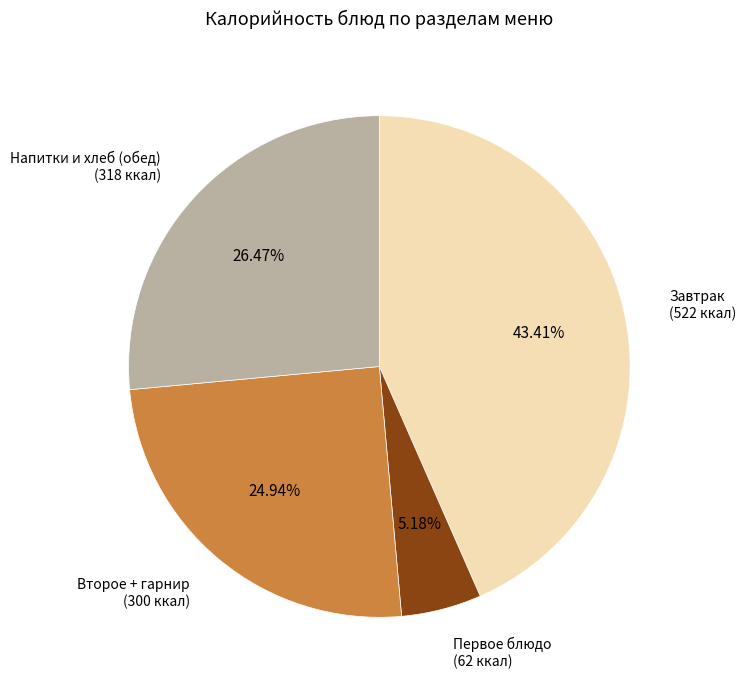

What is the ratio of the value at Напитки и хлеб (обед) to the value at Первое блюдо?

5.1